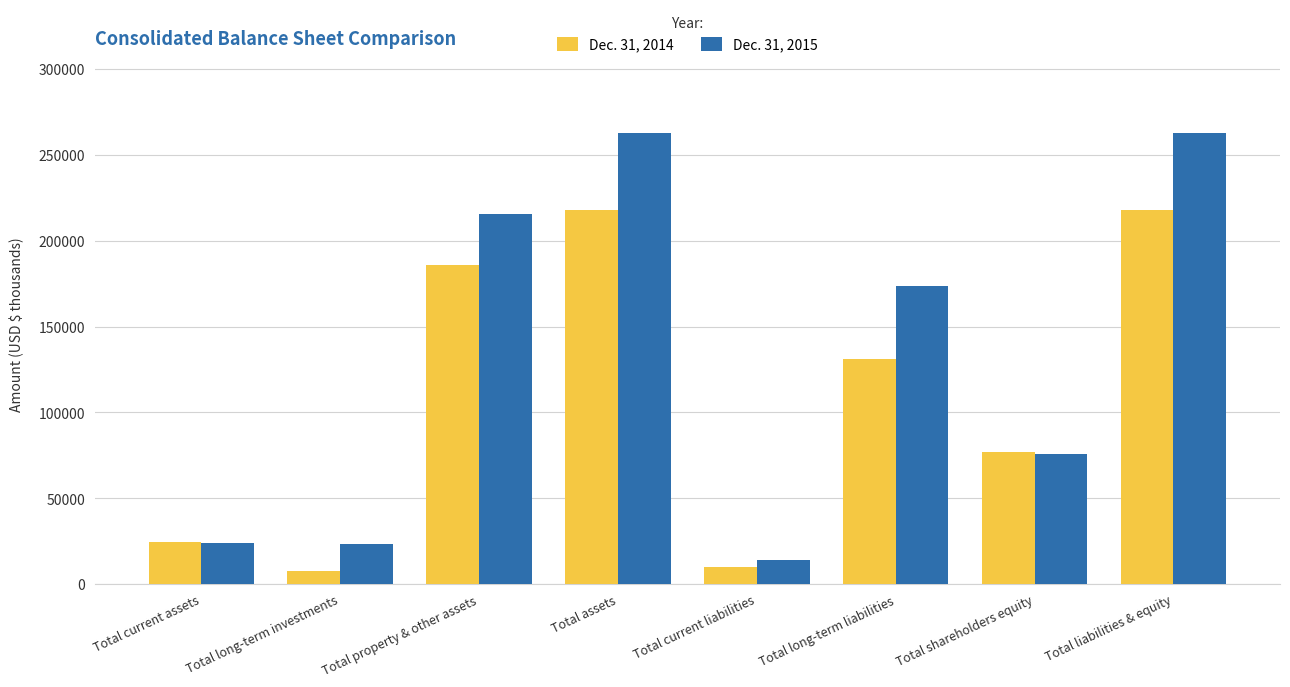

What is the highest value of the Dec. 31, 2014 series?

218004